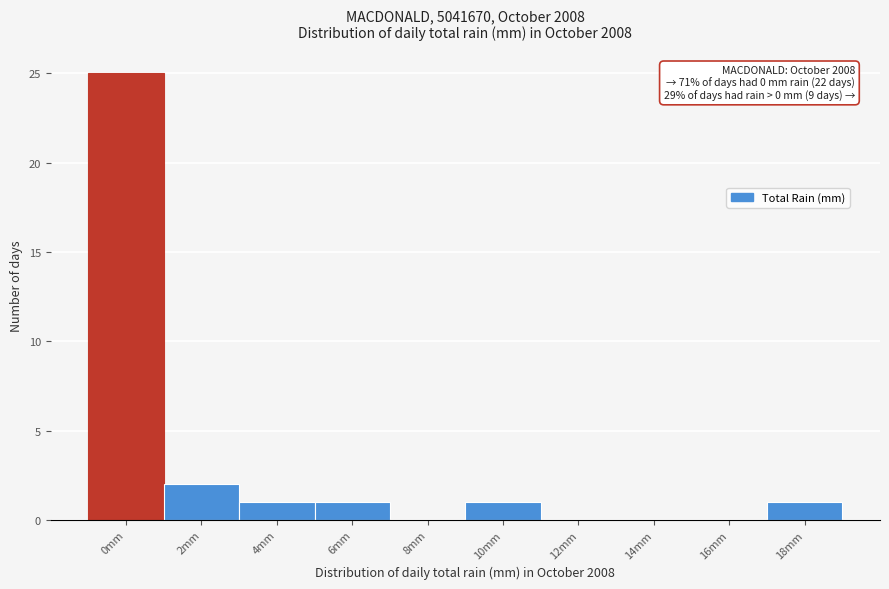

Reading left to right, extract all data points from this chart.

0mm=25	2mm=2	4mm=1	6mm=1	8mm=0	10mm=1	12mm=0	14mm=0	16mm=0	18mm=1